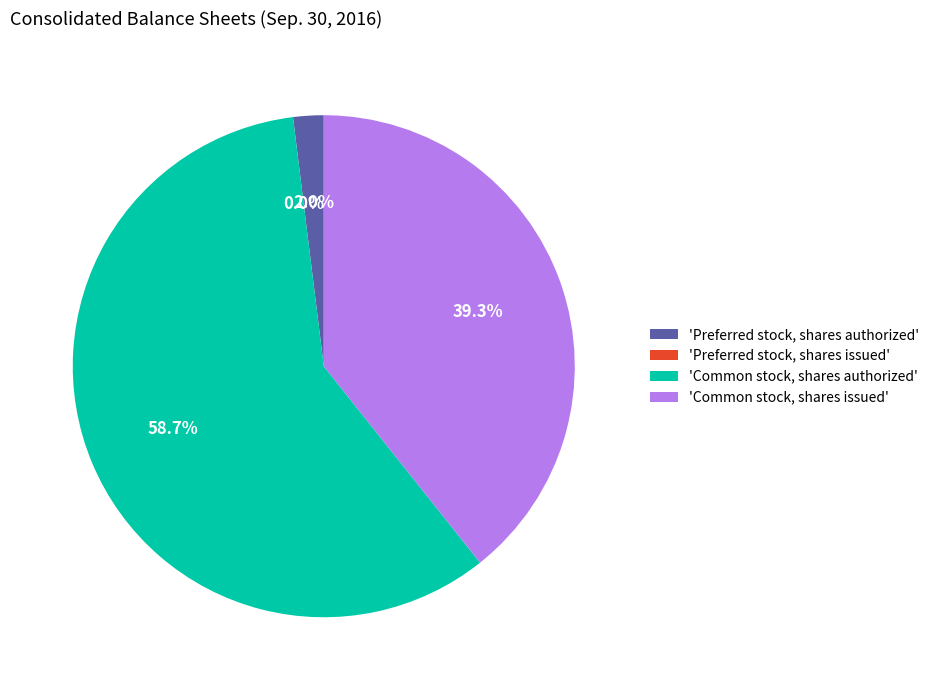

To the nearest percent, what is the average slice percentage?

25%